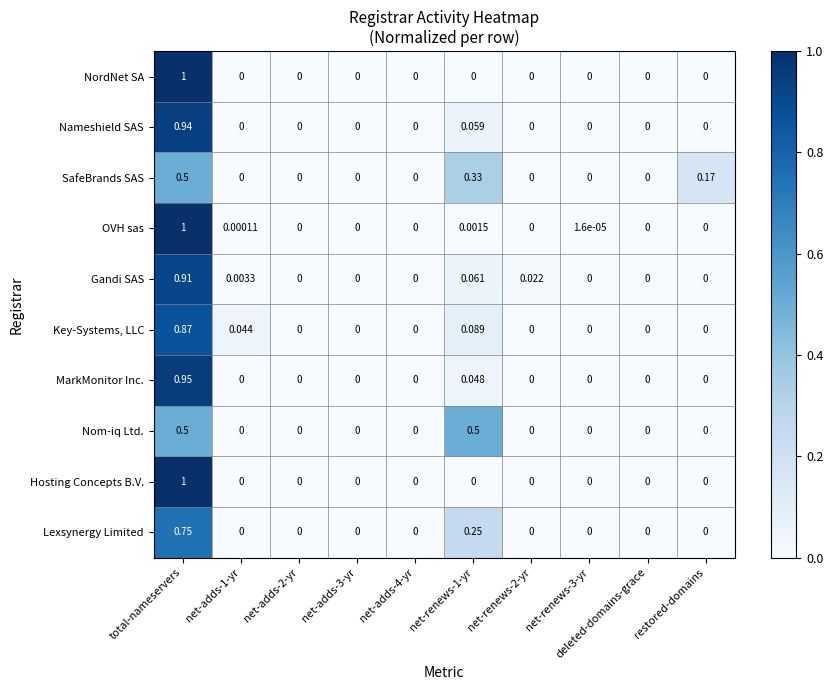

Between net-adds-2-yr and restored-domains, which series saw the biggest shift?

SafeBrands SAS